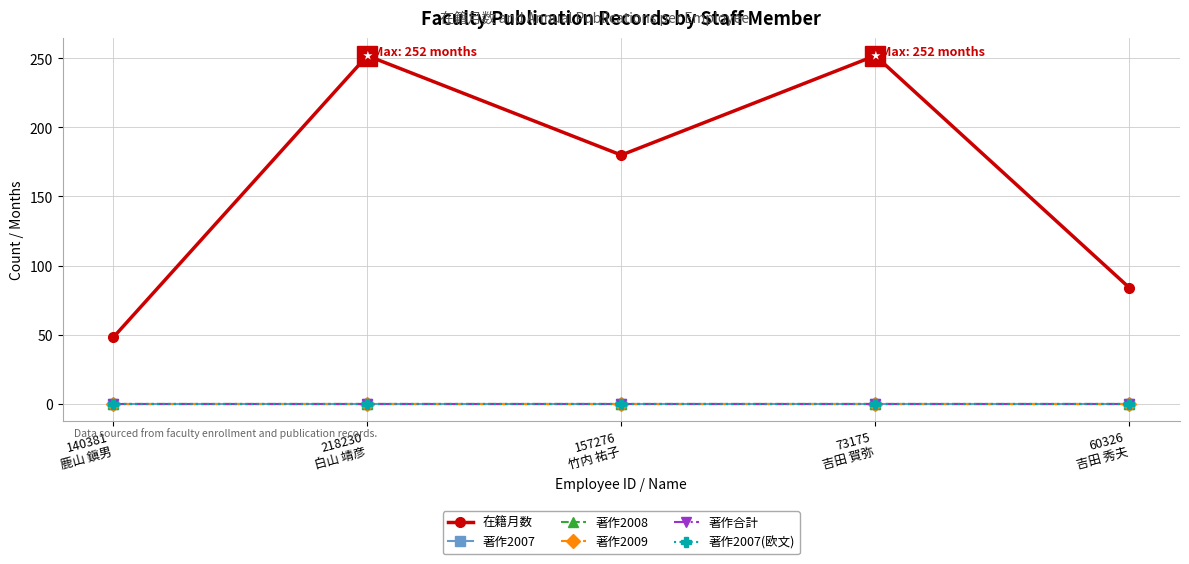

Is this an area chart (filled region under the line)?

No